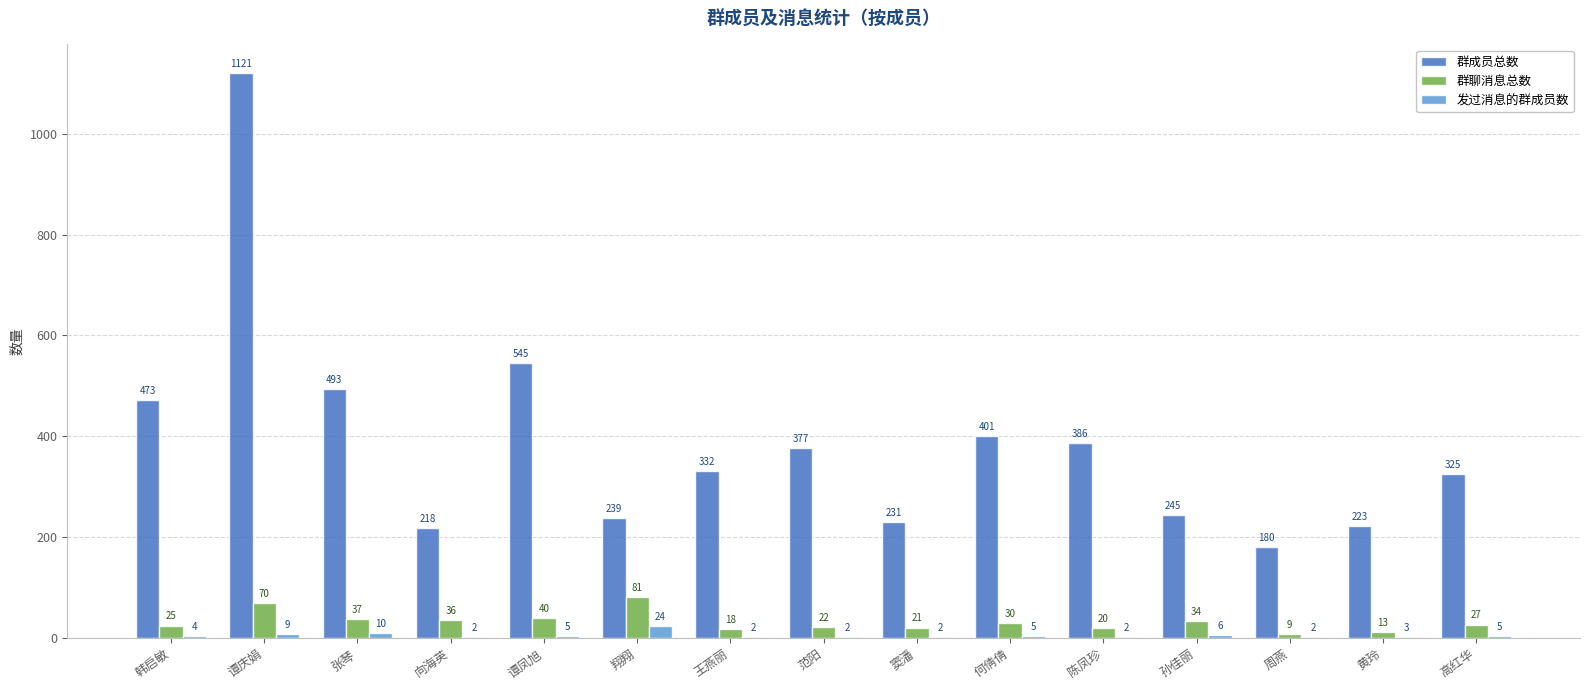

Is the value of 发过消息的群成员数 at 高红华 greater than the value of 群聊消息总数 at 孙佳丽?

No